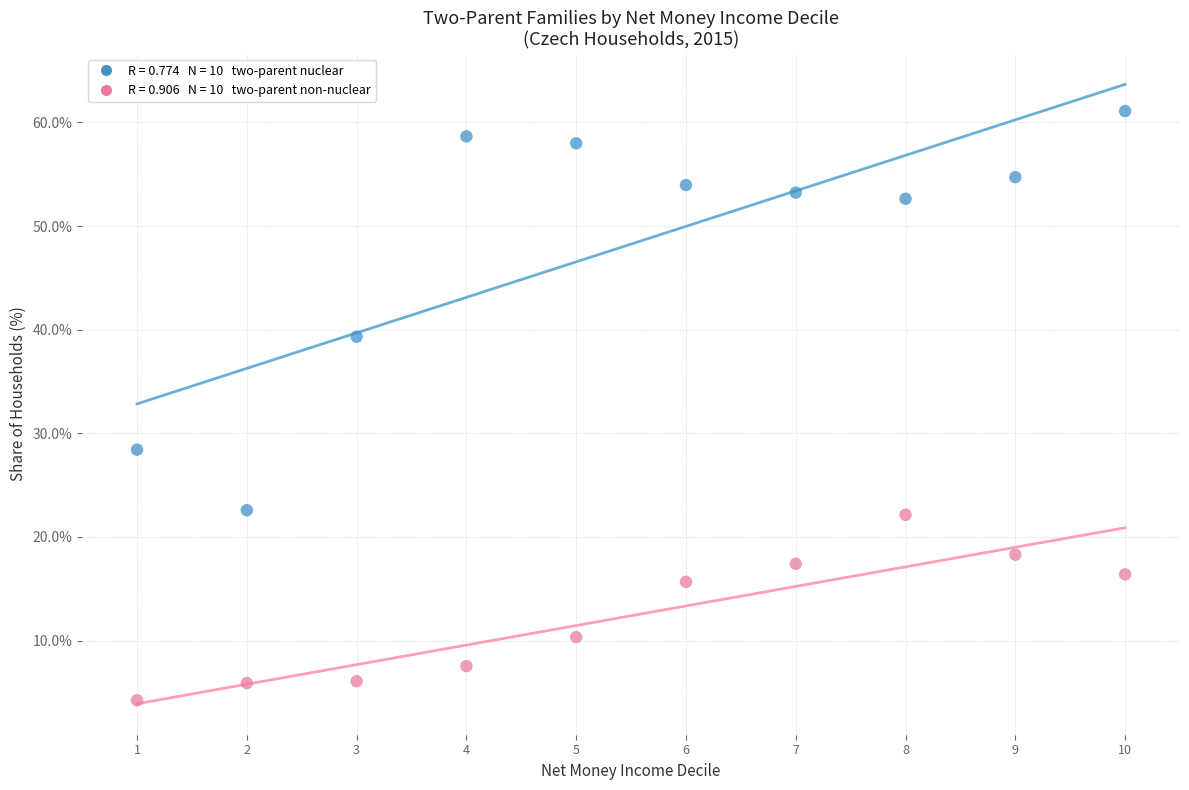

Across all series, what Y value is closest to 32?

28.4